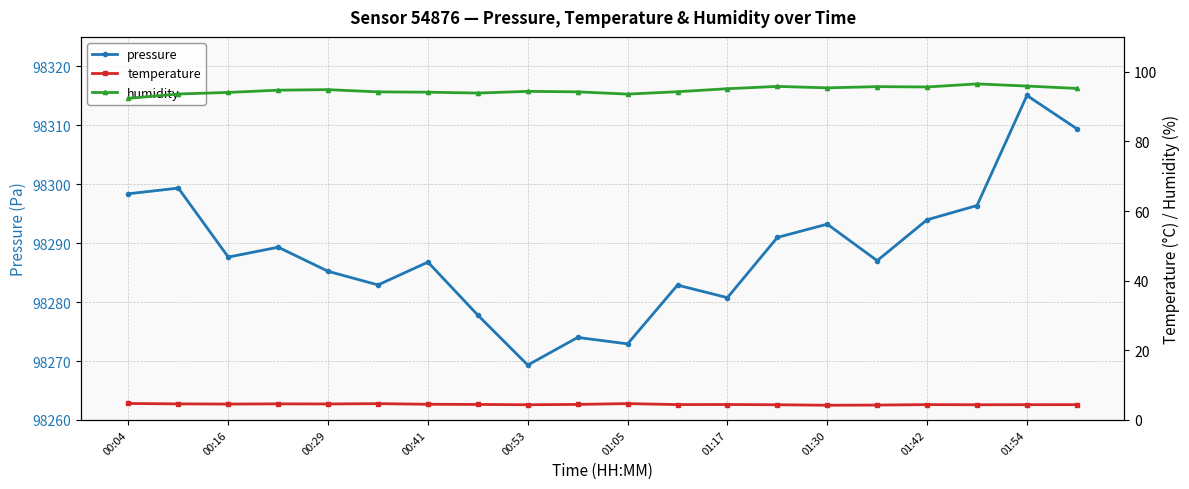

How many data points does each series have?

20